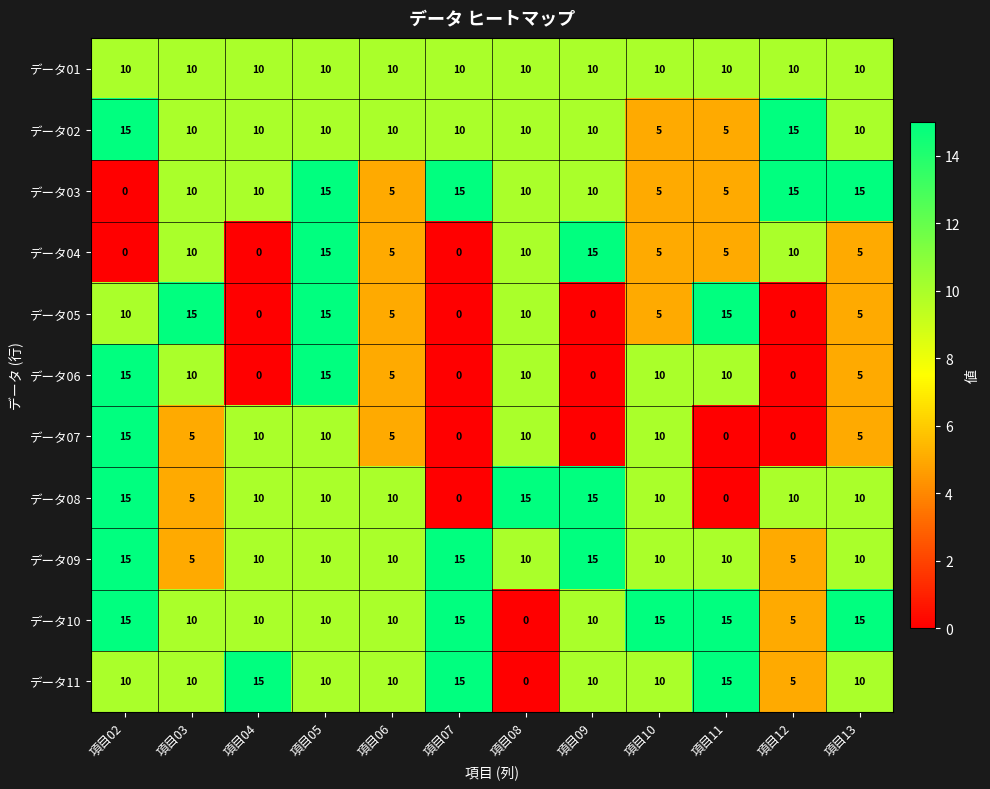

How many データ02 values are between 10 and 11?

8